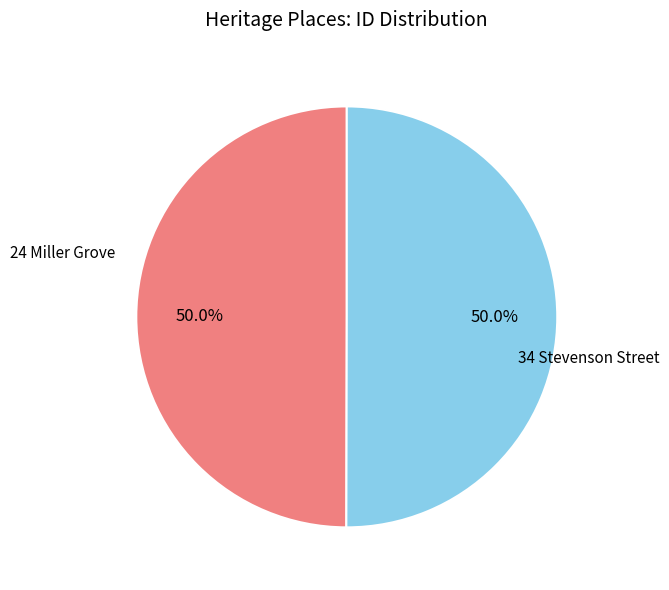

To the nearest percent, what is the combined percentage of 34 Stevenson Street and 24 Miller Grove?

100%